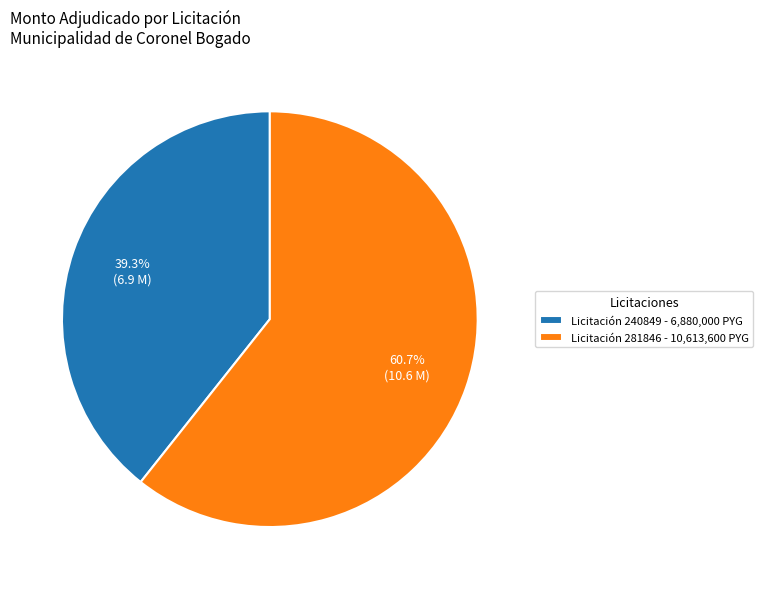

Rank the categories by value from highest to lowest.

Licitación 281846 - 10,613,600 PYG, Licitación 240849 - 6,880,000 PYG